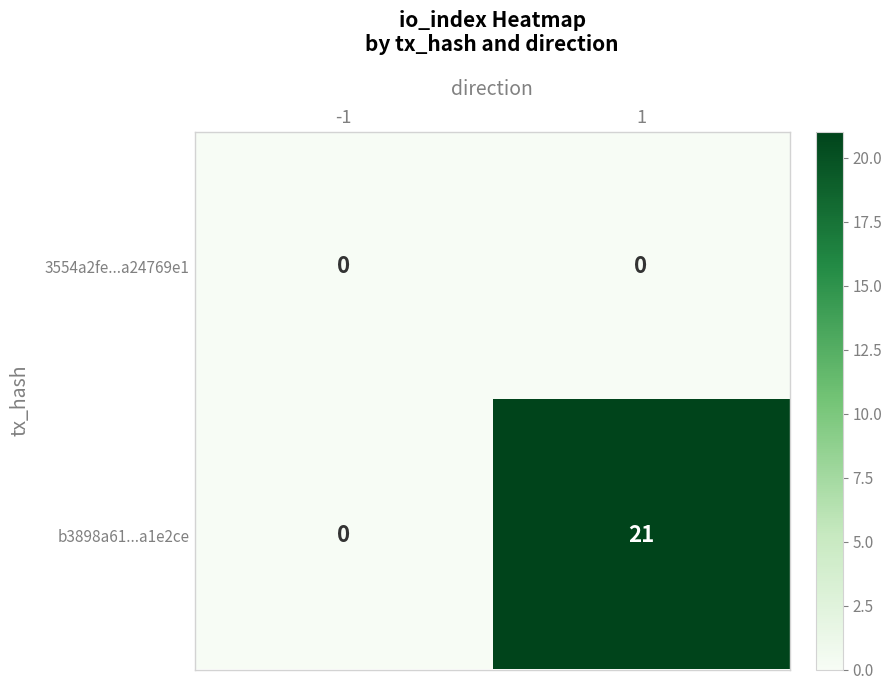

Reading left to right, list all the values displayed in this chart.

3554a2fe...a24769e1: -1=0	1=0
b3898a61...a1e2ce: -1=0	1=21